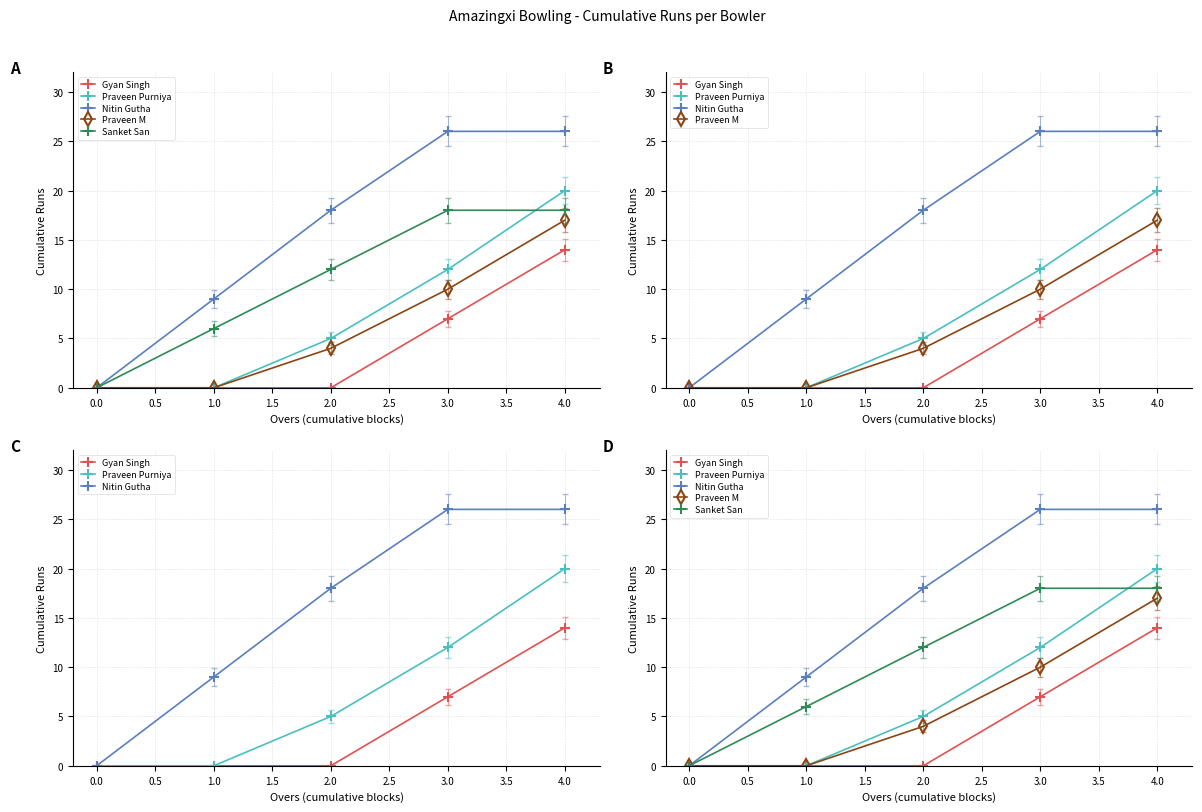

True or false: Praveen M and Nitin Gutha intersect in this chart.

False